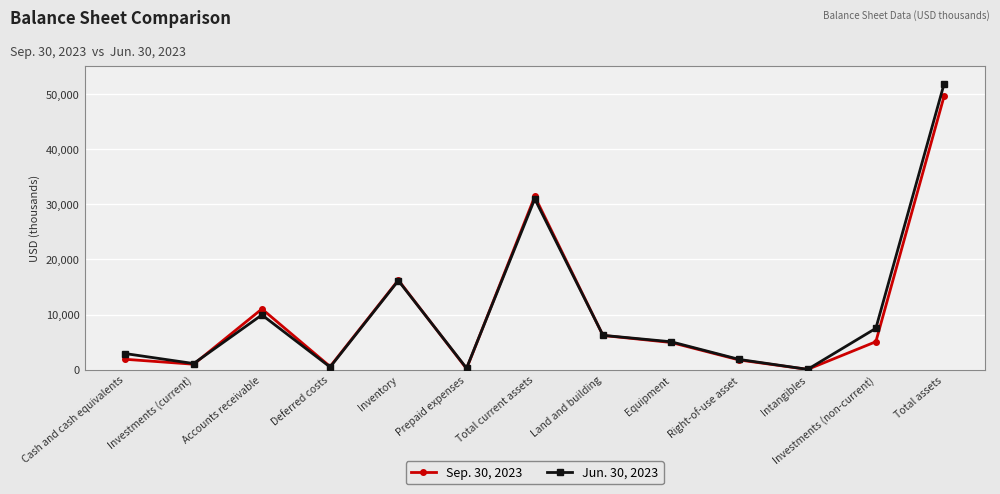

True or false: Jun. 30, 2023 has more than 2 interior local peaks.

True